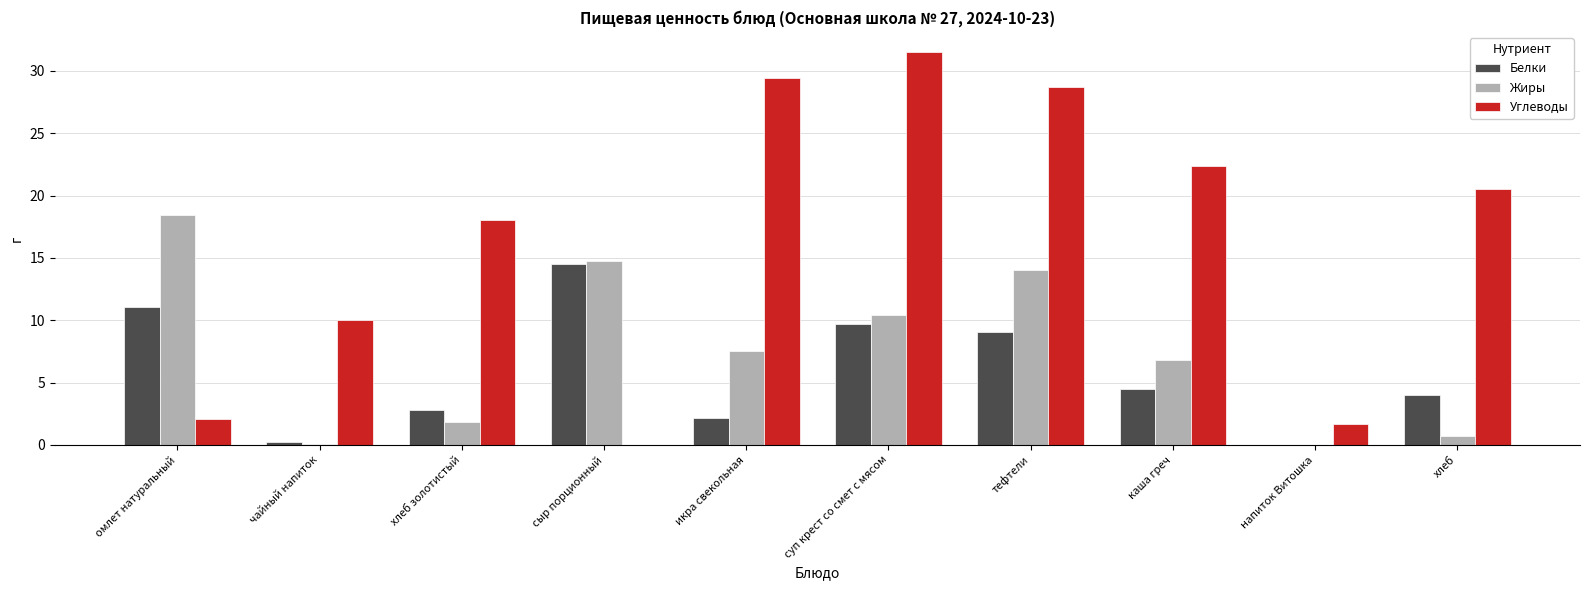

What is the average value of the Жиры series?

7.4